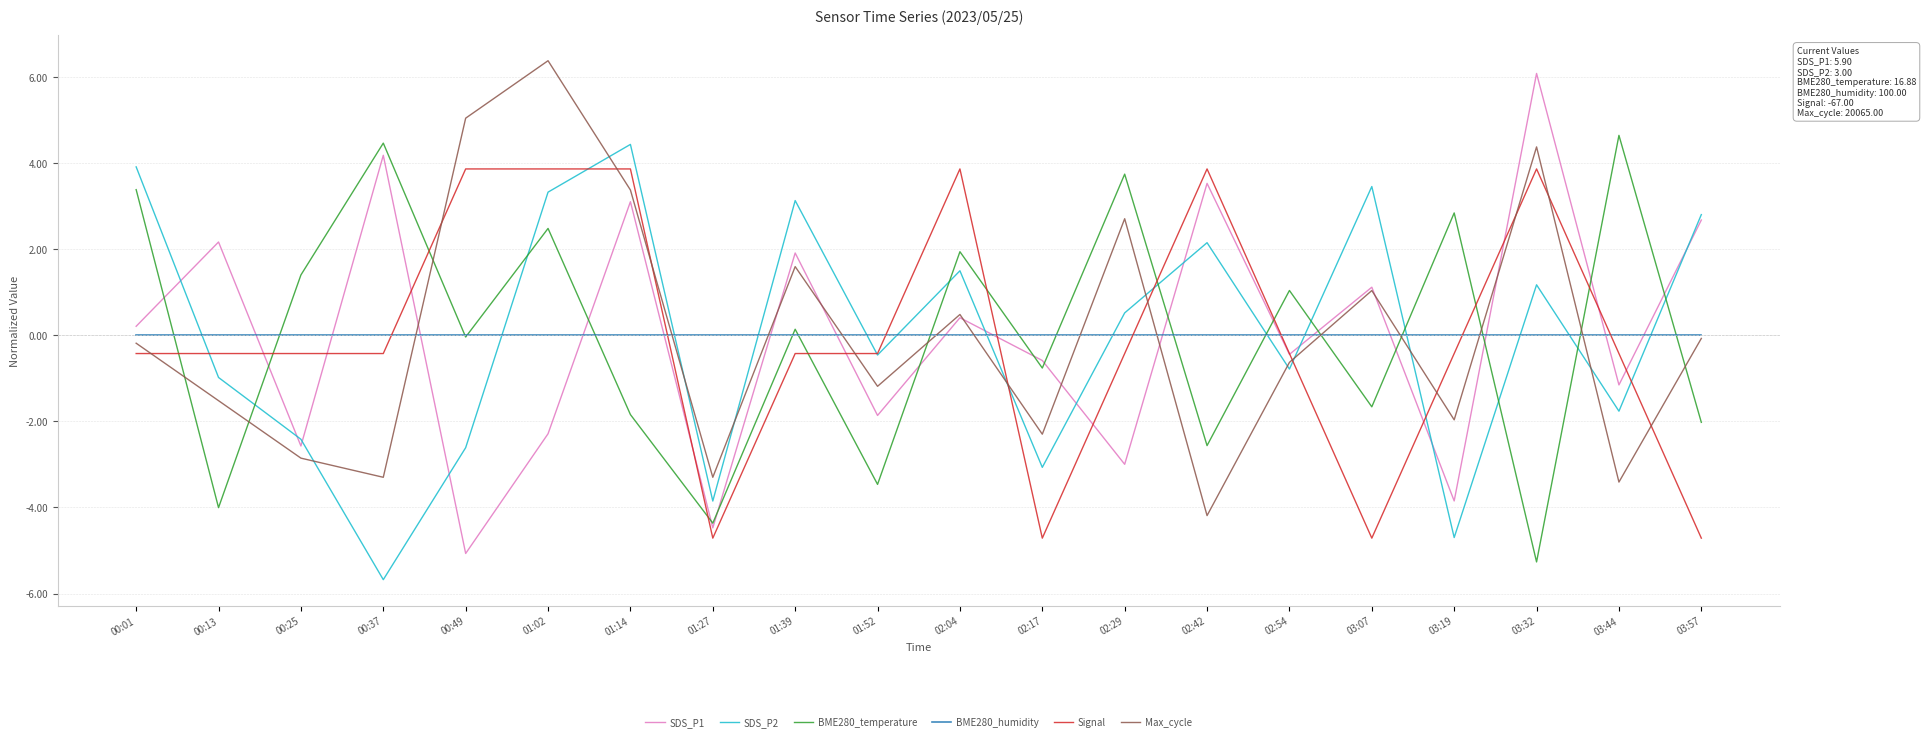

Which series ends up on top after the final intersection of BME280_temperature and BME280_humidity?

BME280_humidity